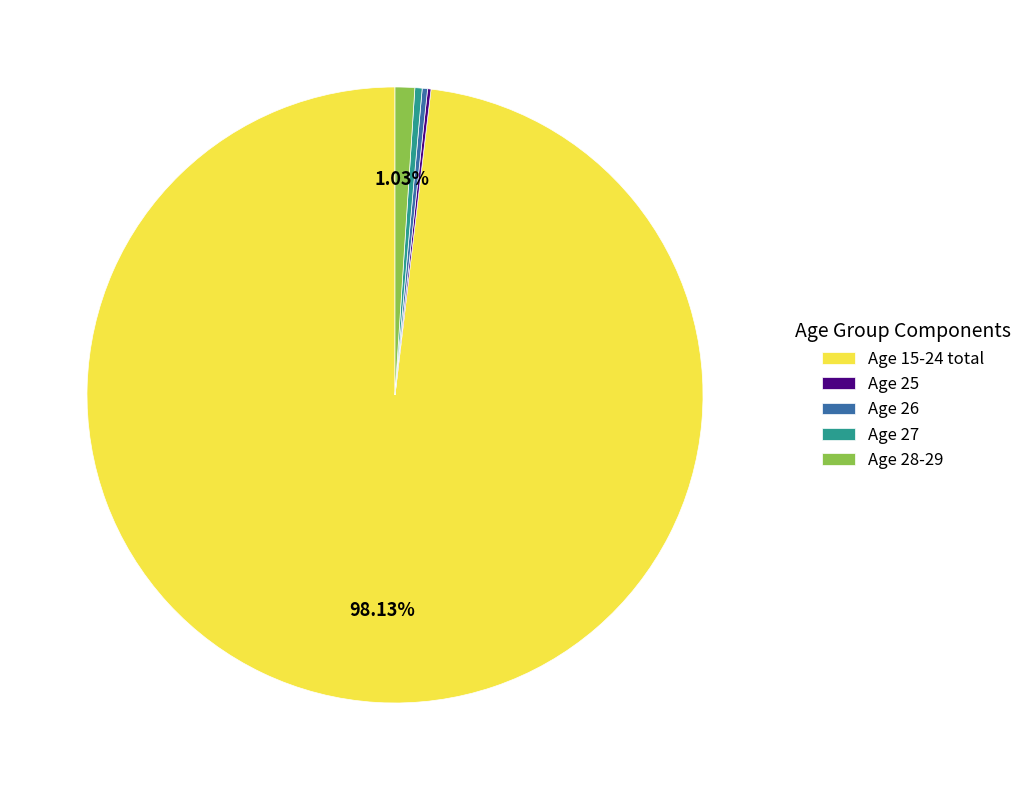

To the nearest percent, what is the average slice percentage?

20%